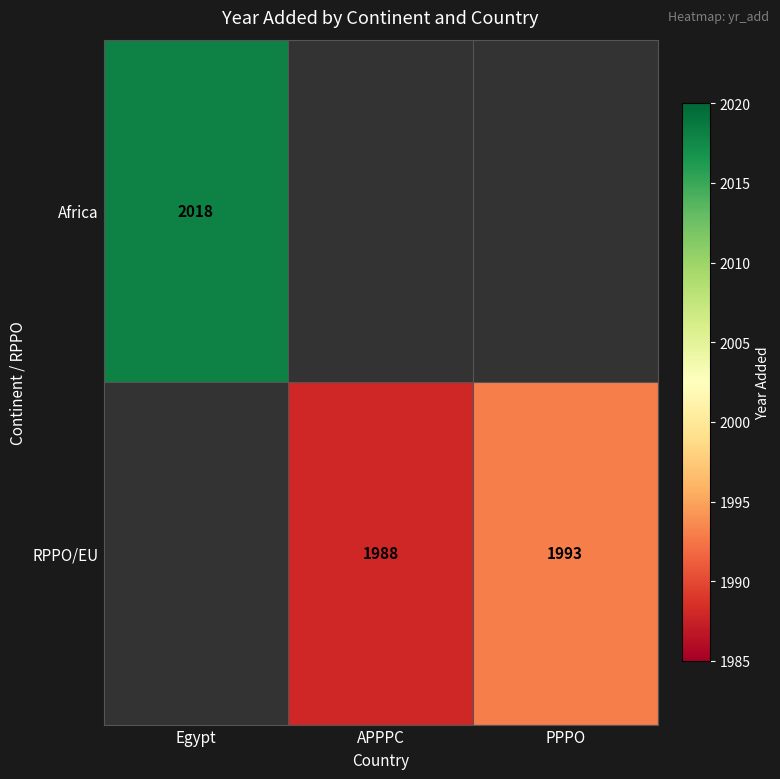

Is it true that RPPO/EU equals 2939 at PPPO?

False